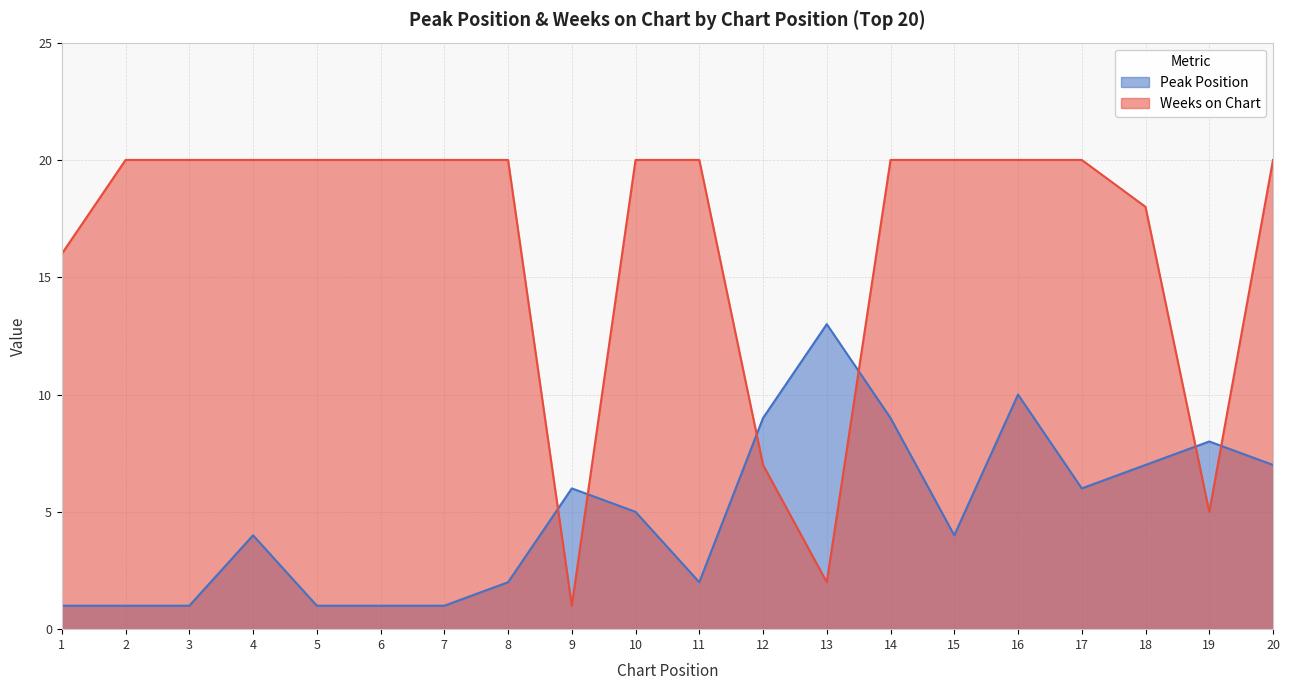

What is the sum of all Peak Position values?

98